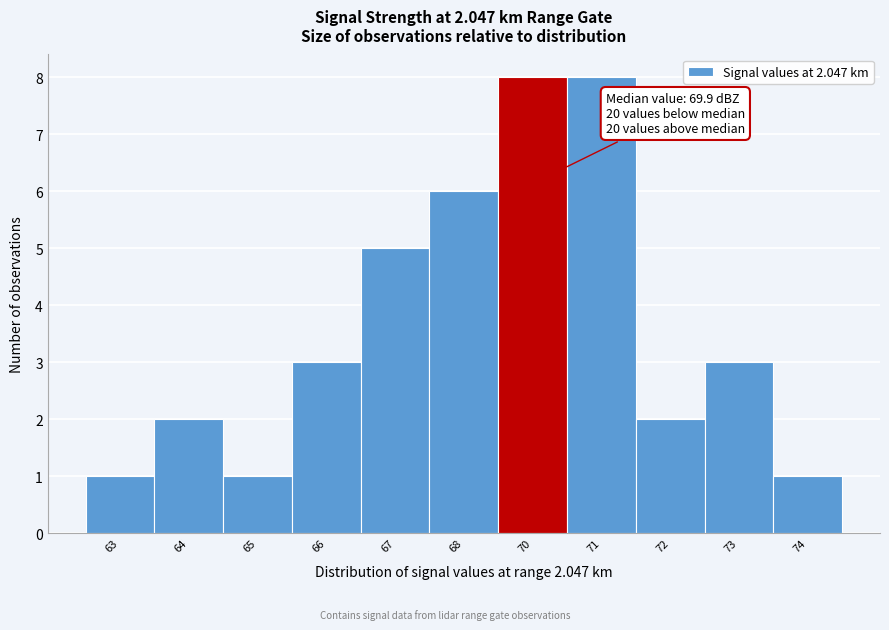

Reading left to right, what are all the values shown in this chart?

63=1	64=2	65=1	66=3	67=5	68=6	70=8	71=8	72=2	73=3	74=1